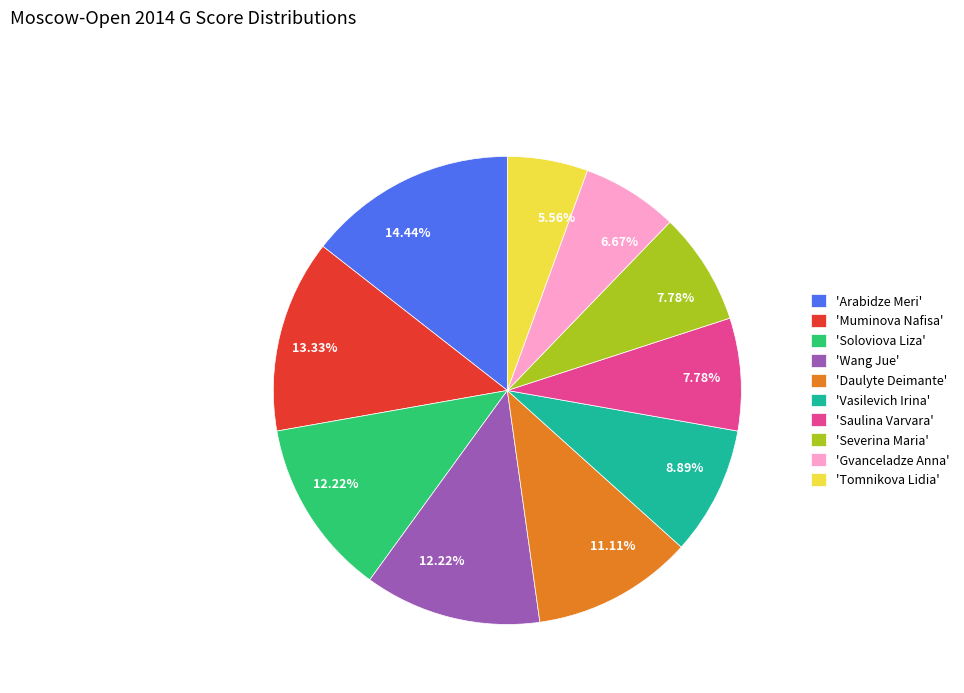

Approximately how many times larger is the value at 'Tomnikova Lidia' compared to 'Muminova Nafisa'?

0.4